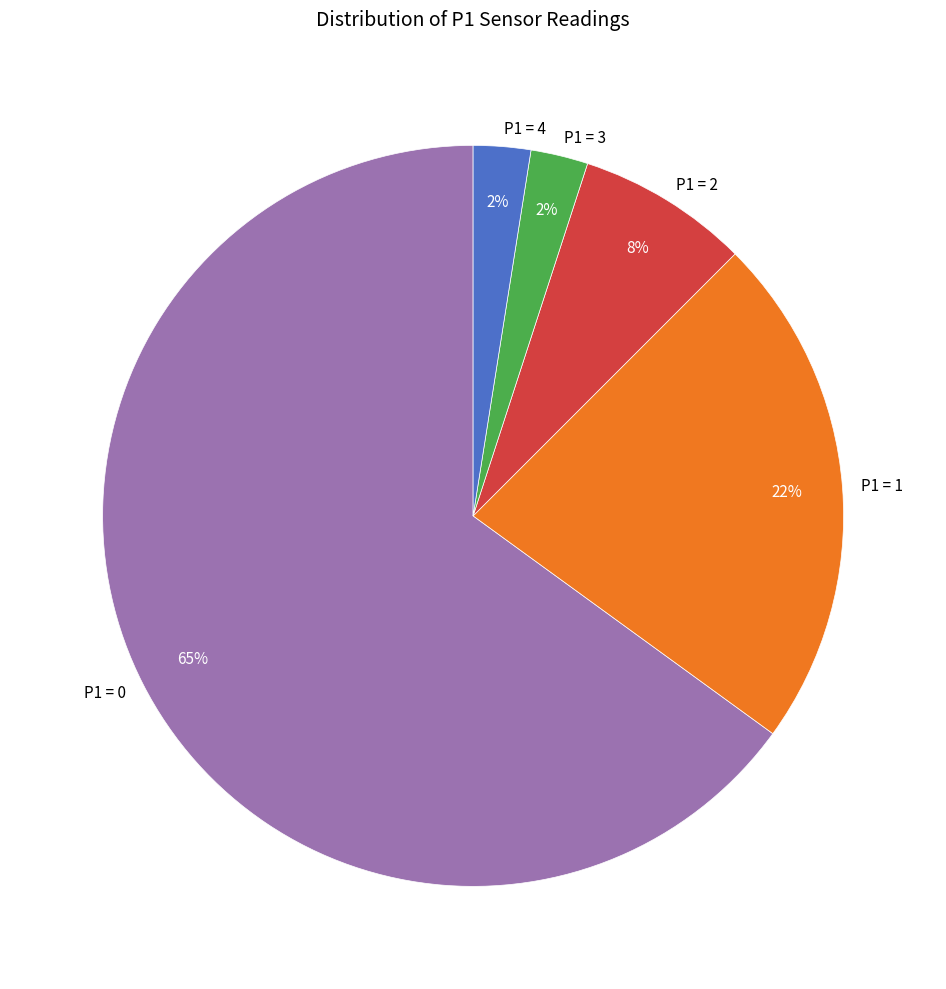

Is there a majority slice in this chart?

Yes